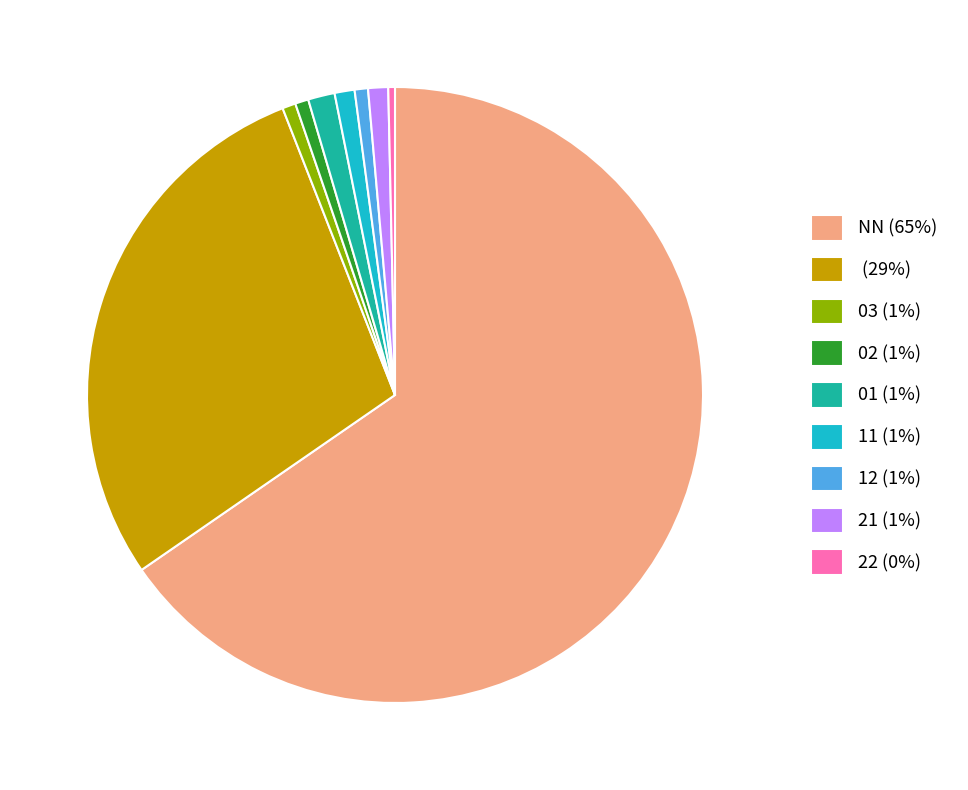

Combined, do 12 (1%) and 21 (1%) account for over 50%?

No